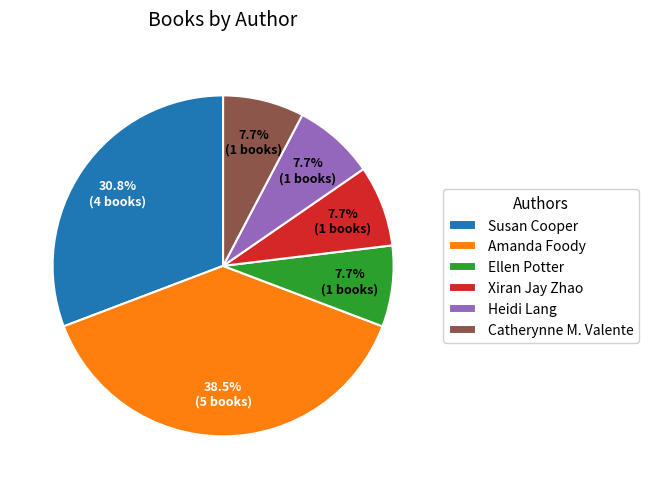

To the nearest percent, what percentage of the pie is Xiran Jay Zhao?

8%